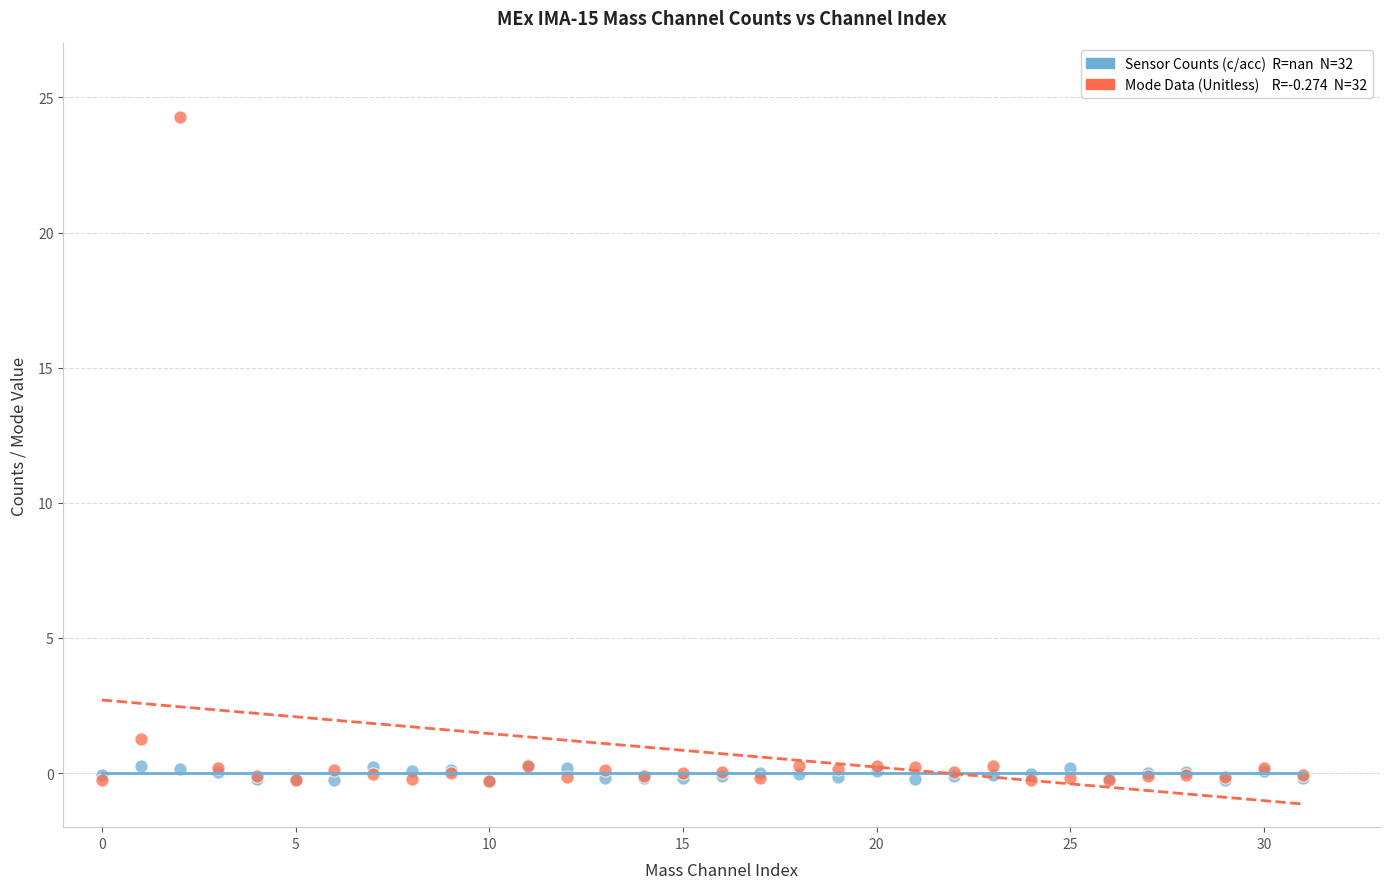

Across all series, what Y value is closest to 11?

1.3